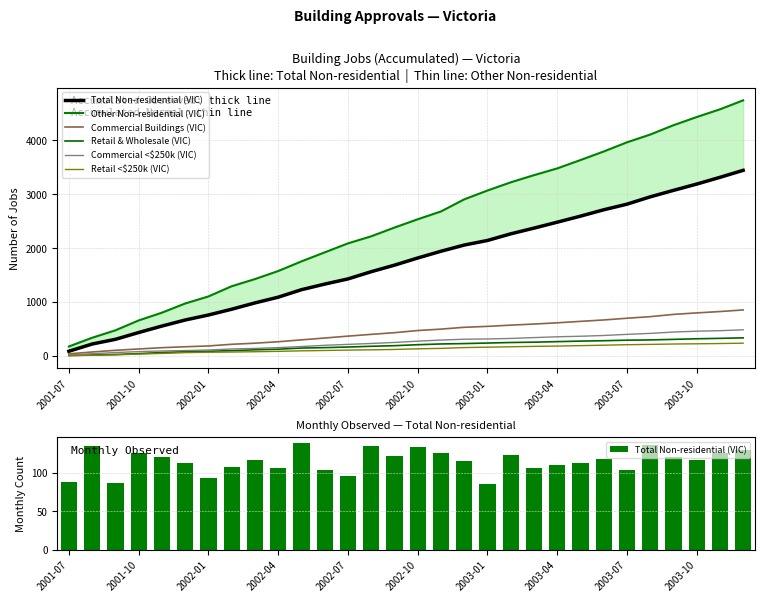

What value does the Commercial Buildings (VIC) series have at 19, to the nearest 100?

600